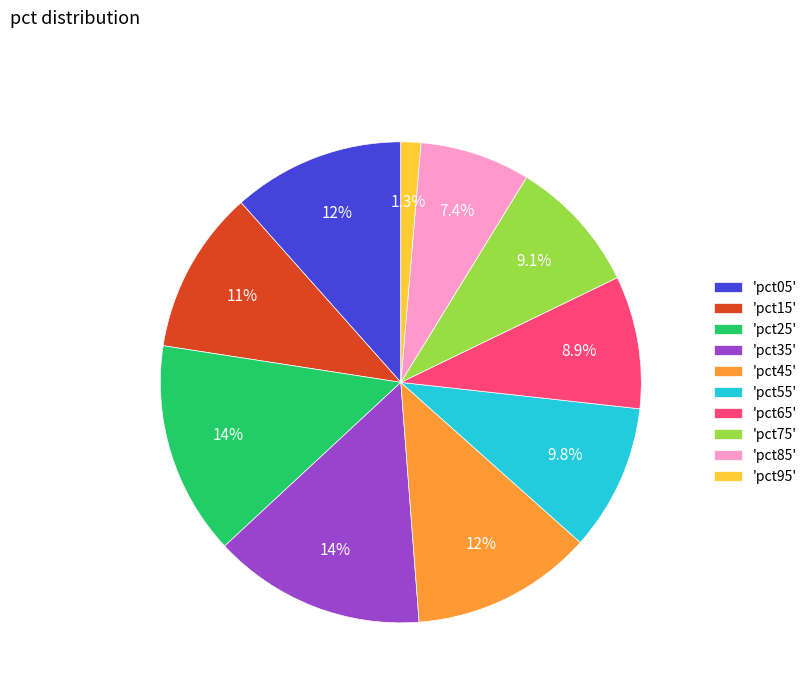

Between 'pct15' and 'pct25', which is larger?

'pct25'